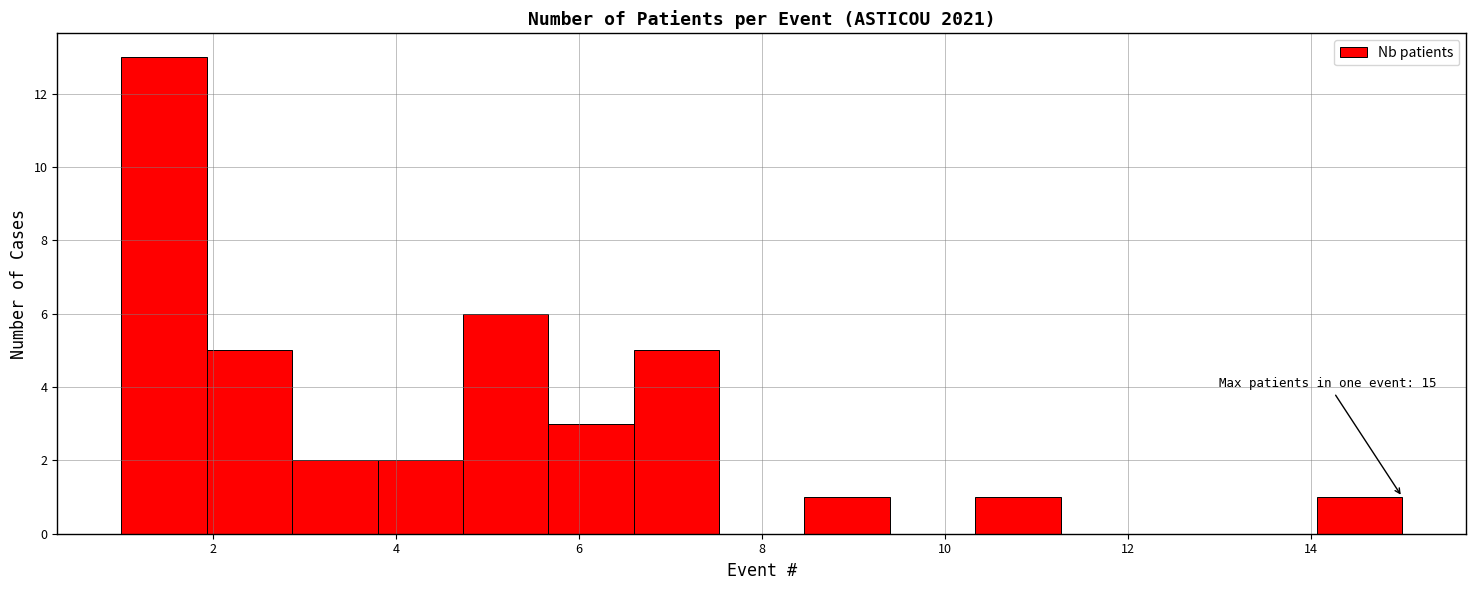

Which range on the x-axis has the tallest bar?

1.0 to 2.0